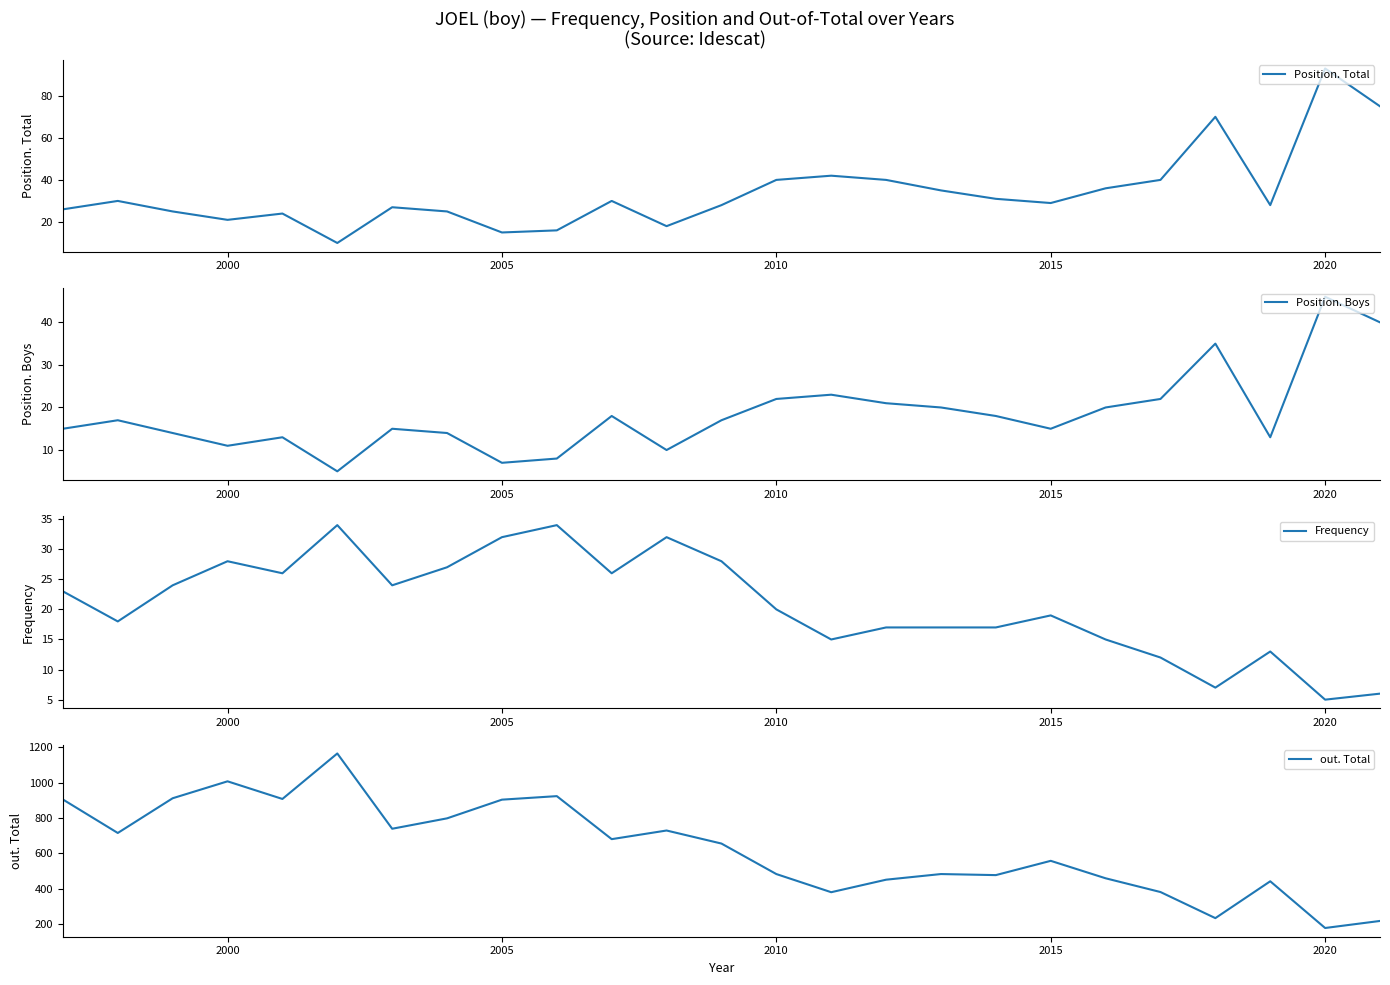

Which series has the largest total across all categories?

out. Total